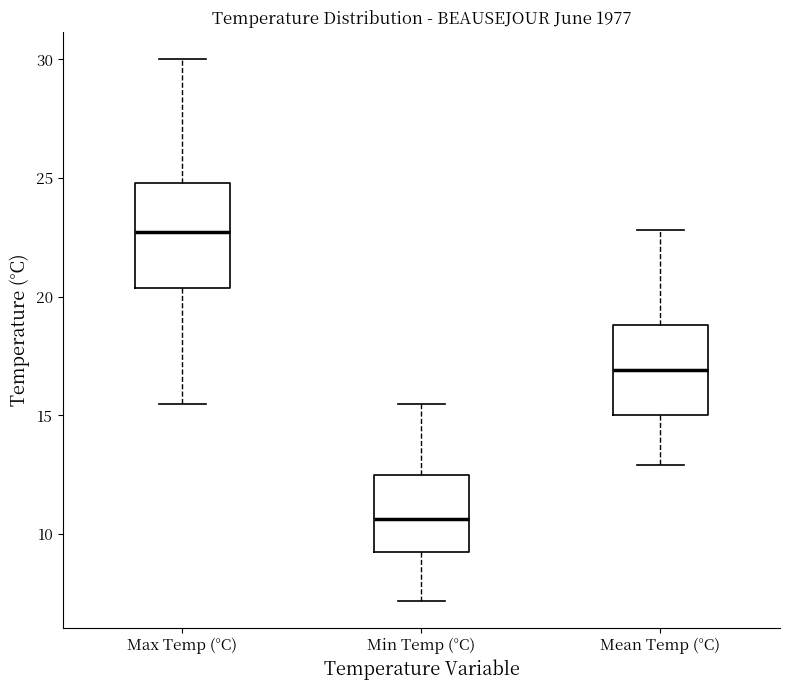

Which box's median line is the highest?

Max Temp (°C)